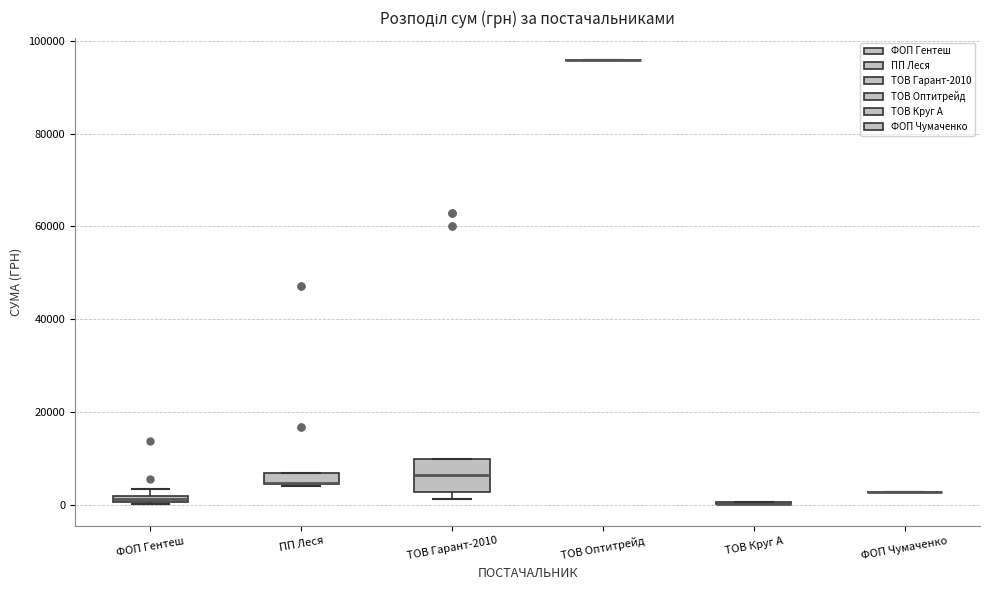

Where is the lower edge of the box for ФОП Гентеш on the y-axis? The values are not printed on the chart, so give them approximately, as read against the axis.

0